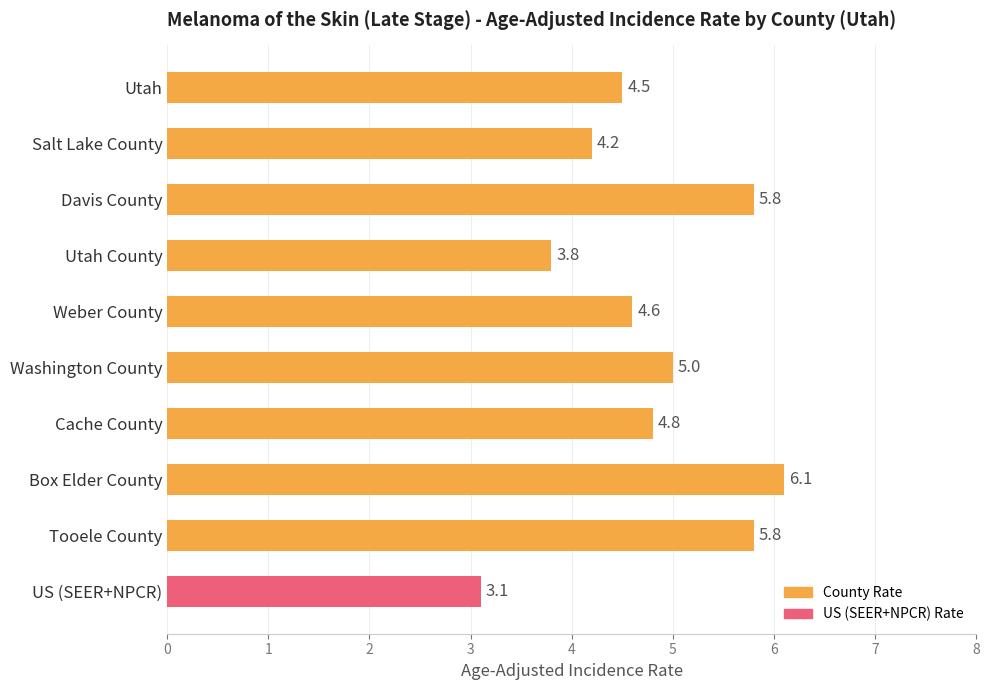

What is the ratio of the value at Weber County to the value at Salt Lake County?

1.1